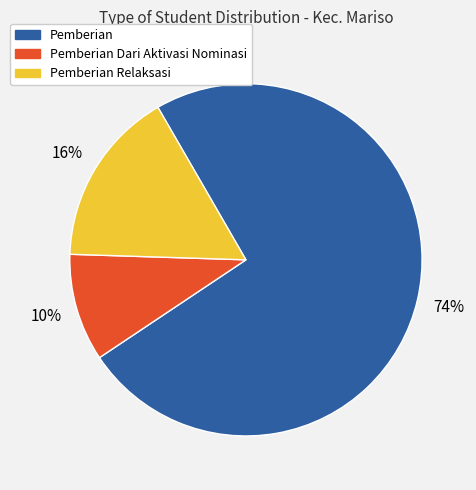

To the nearest percent, what is the difference between the largest and smallest slice percentages?

64%